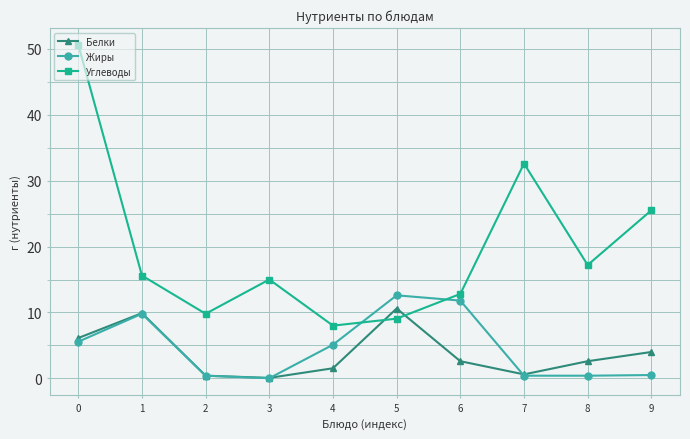

What is the spread (max minus min) of values at 0?

45.1